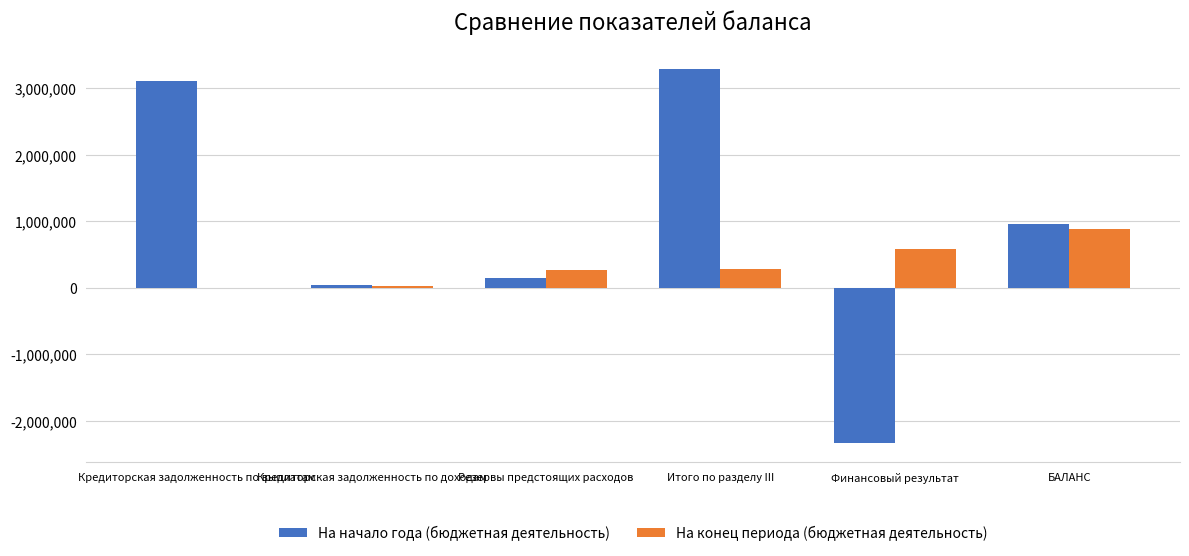

What is the sum of the На начало года (бюджетная деятельность) values at Финансовый результат and БАЛАНС?

-1381684.5